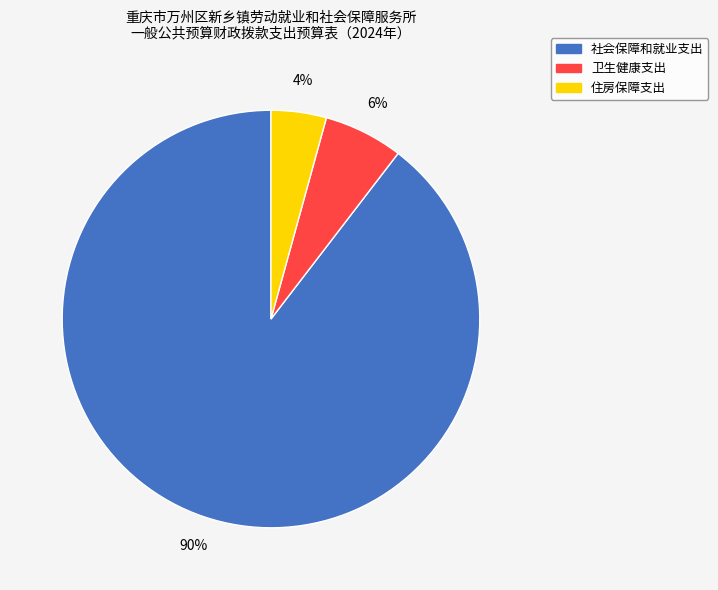

Does 卫生健康支出 represent more than half of the total?

No